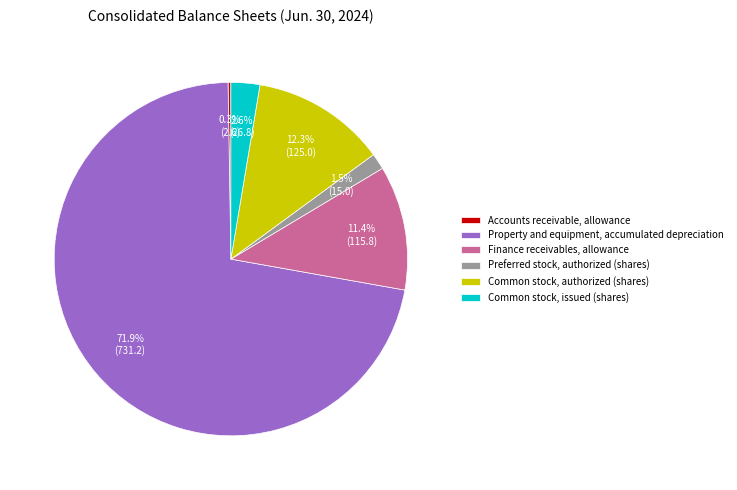

Which has a higher value, Preferred stock, authorized (shares) or Common stock, authorized (shares)?

Common stock, authorized (shares)